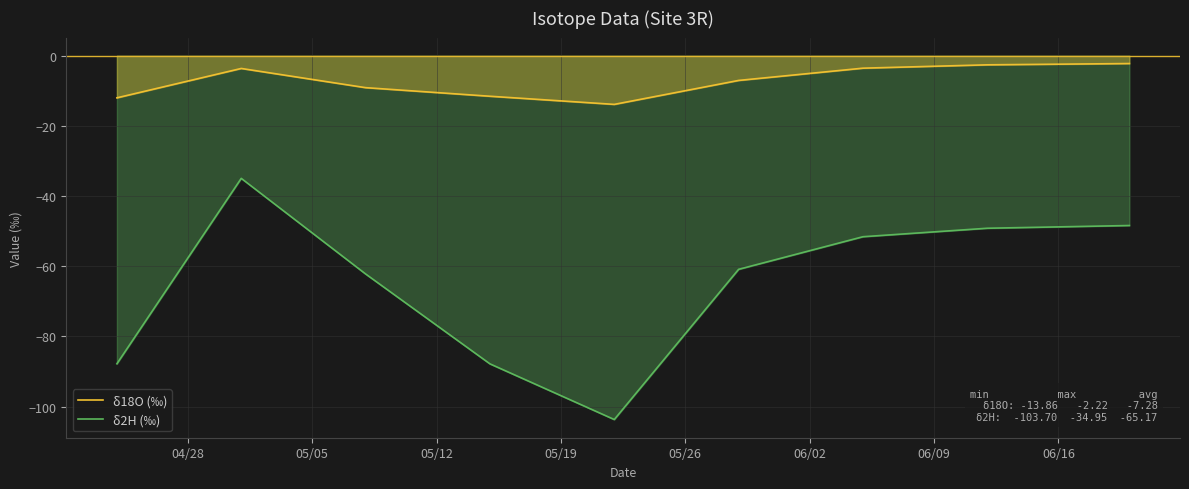

What is the difference between the maximum and minimum values in the δ18O (‰) series?

11.6